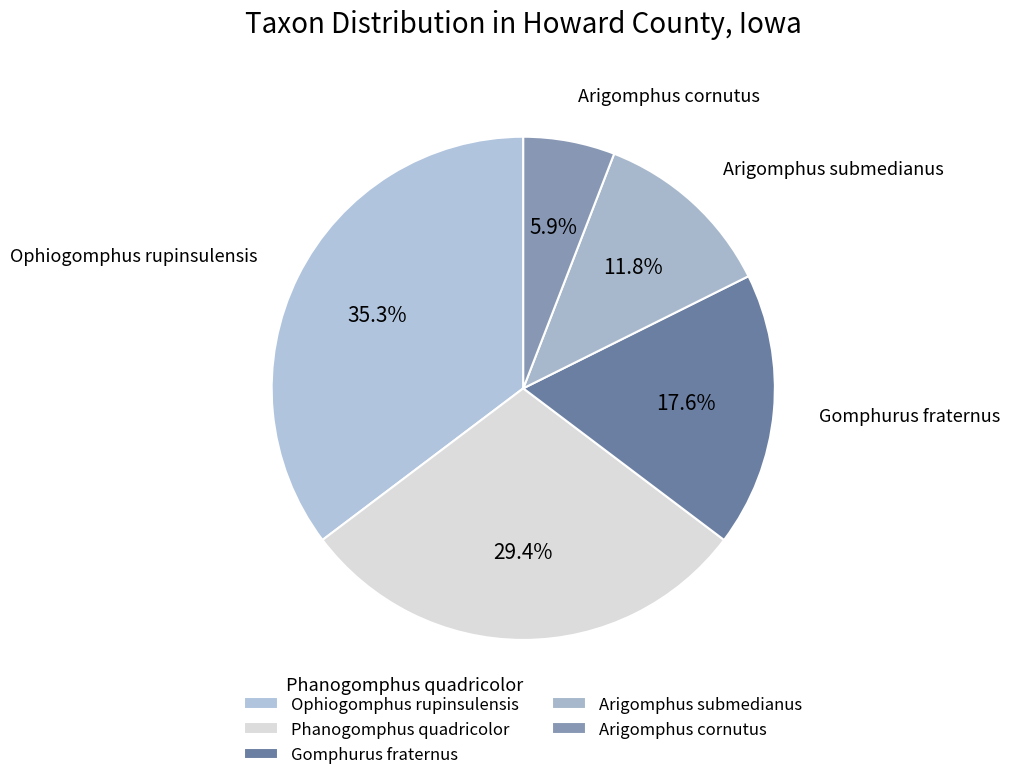

Which slice is the largest?

Ophiogomphus rupinsulensis